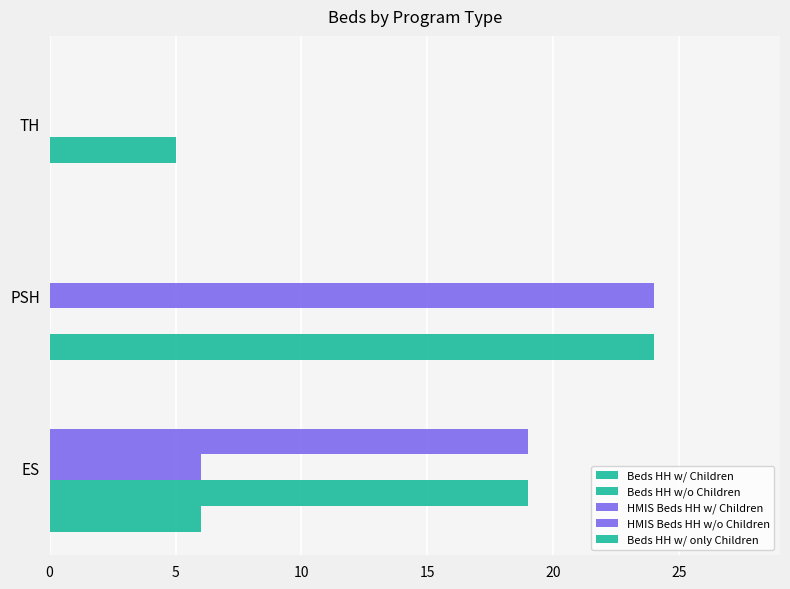

At how many categories does at least one series exceed 15?

2